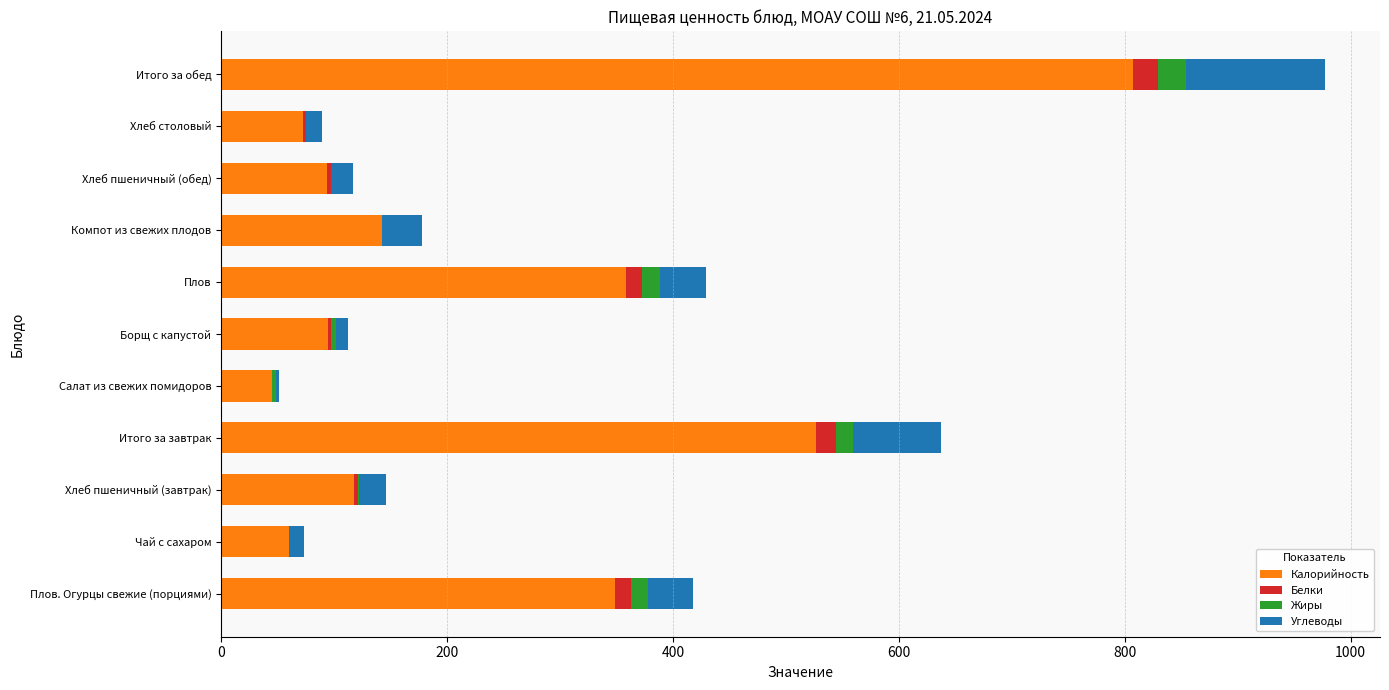

What is the highest value of the Калорийность series?

807.0